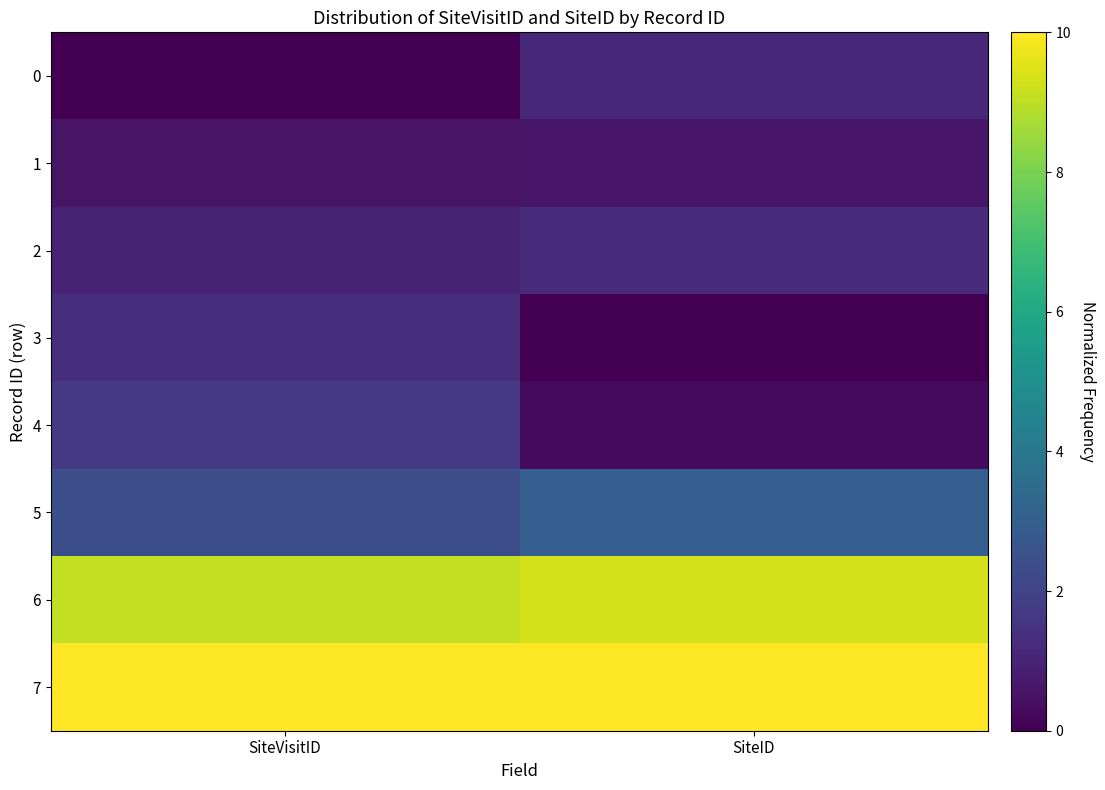

At which category is the sum across all series the highest?

SiteVisitID